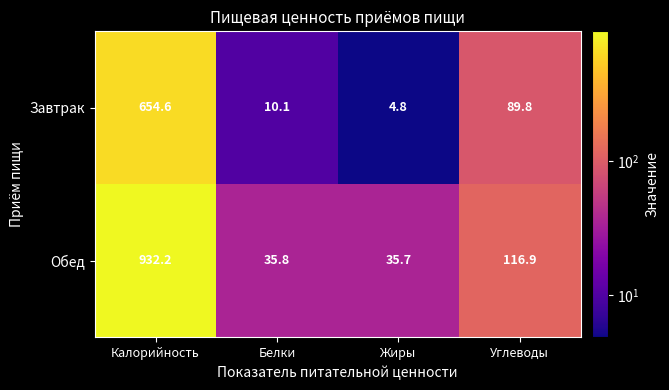

How many data points in Завтрак are above 89?

2